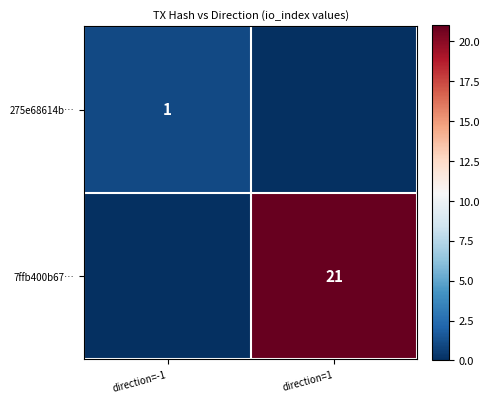

True or false: 7ffb400b67… has a value of 21 at direction=1.

True